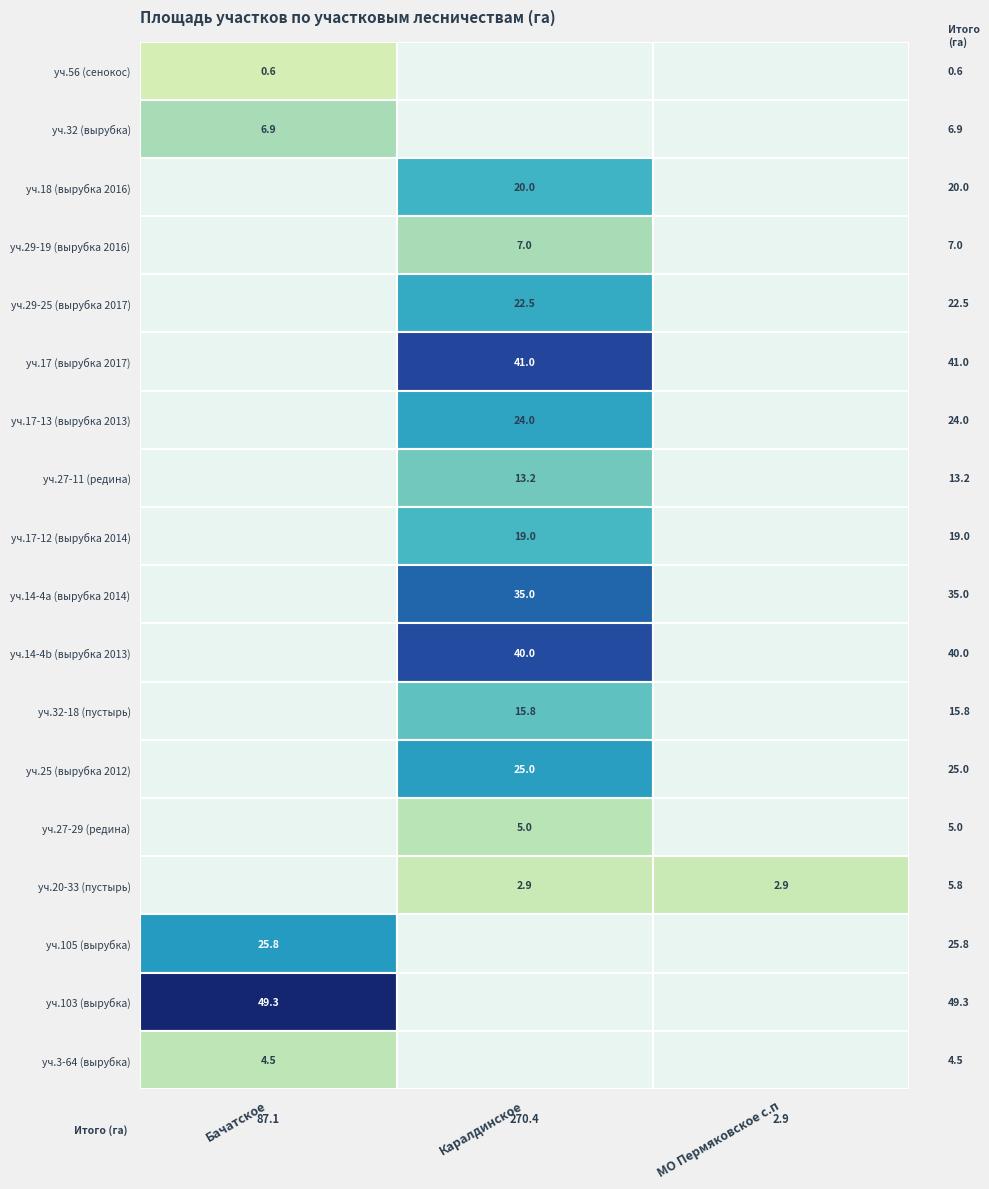

How many values in the Каралдинское series exceed 15?

9